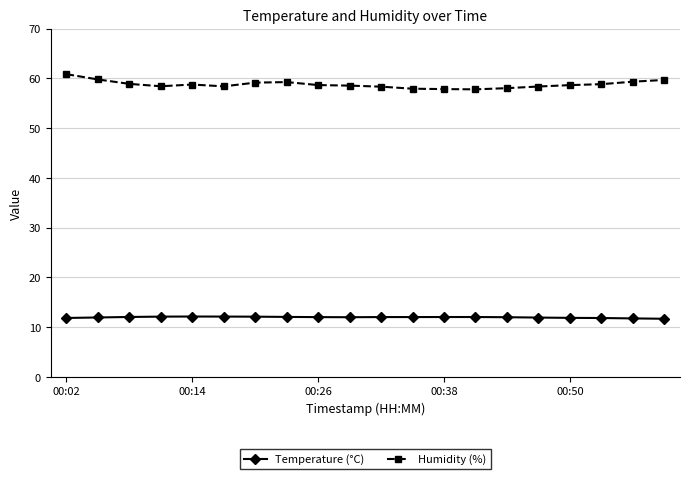

Does the chart have visible grid lines?

Yes